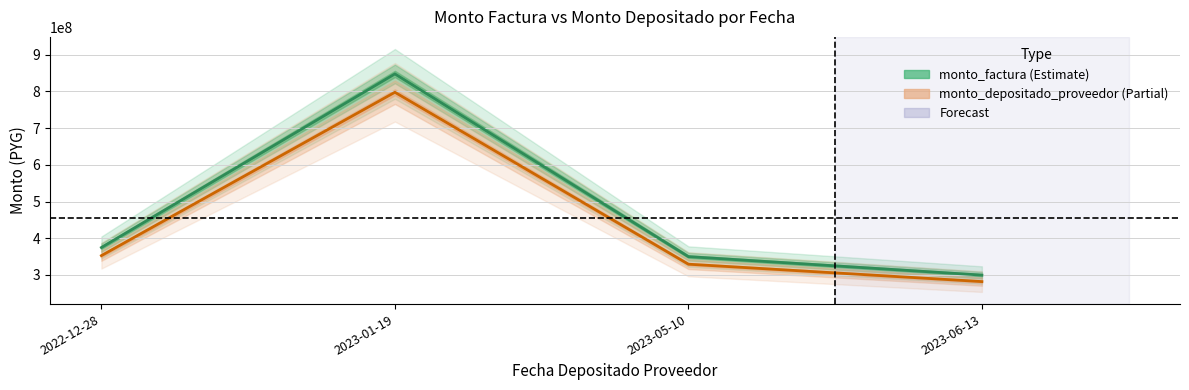

How many interior local peaks does the monto_factura series have?

1